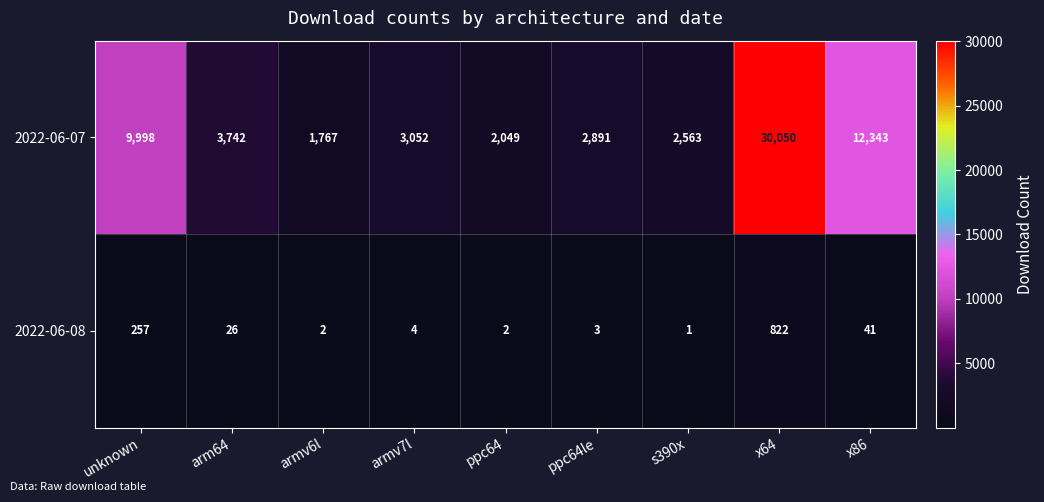

Rank the series at arm64 from lowest to highest value.

2022-06-08, 2022-06-07